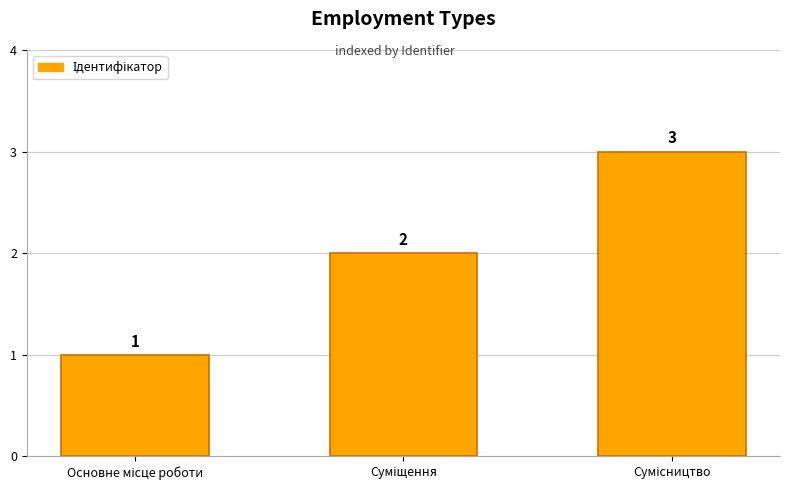

What is the minimum value shown in the chart?

1